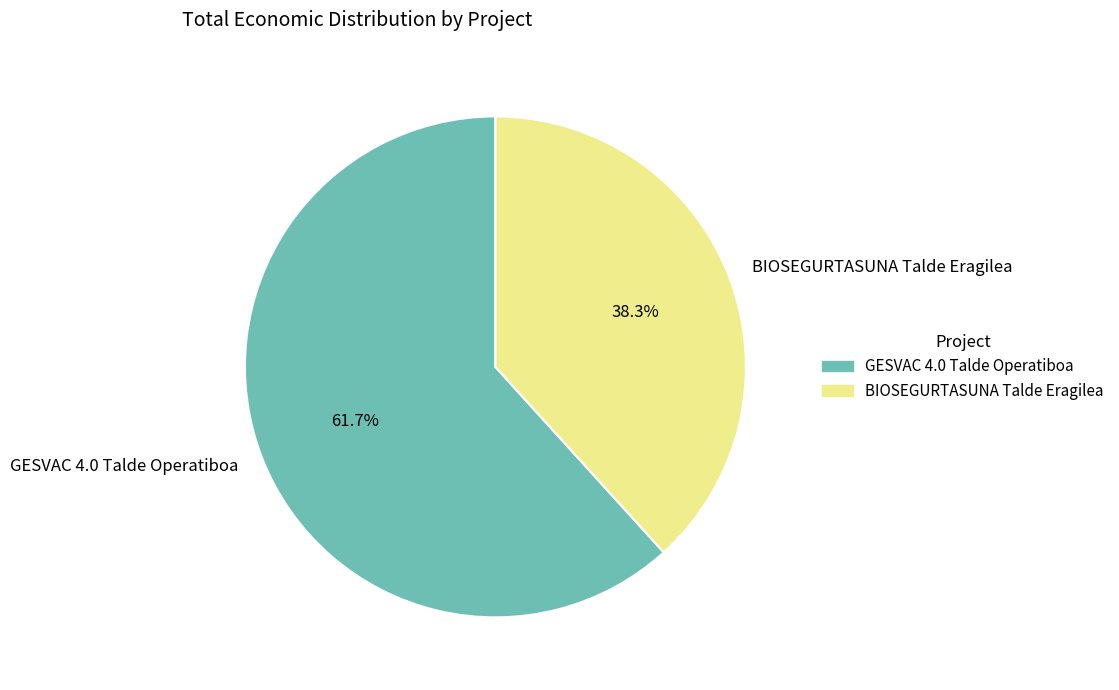

Which category has the smallest portion of the pie?

BIOSEGURTASUNA Talde Eragilea